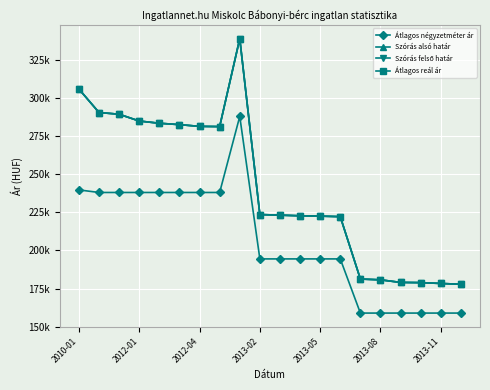

Is this an area chart (filled region under the line)?

No